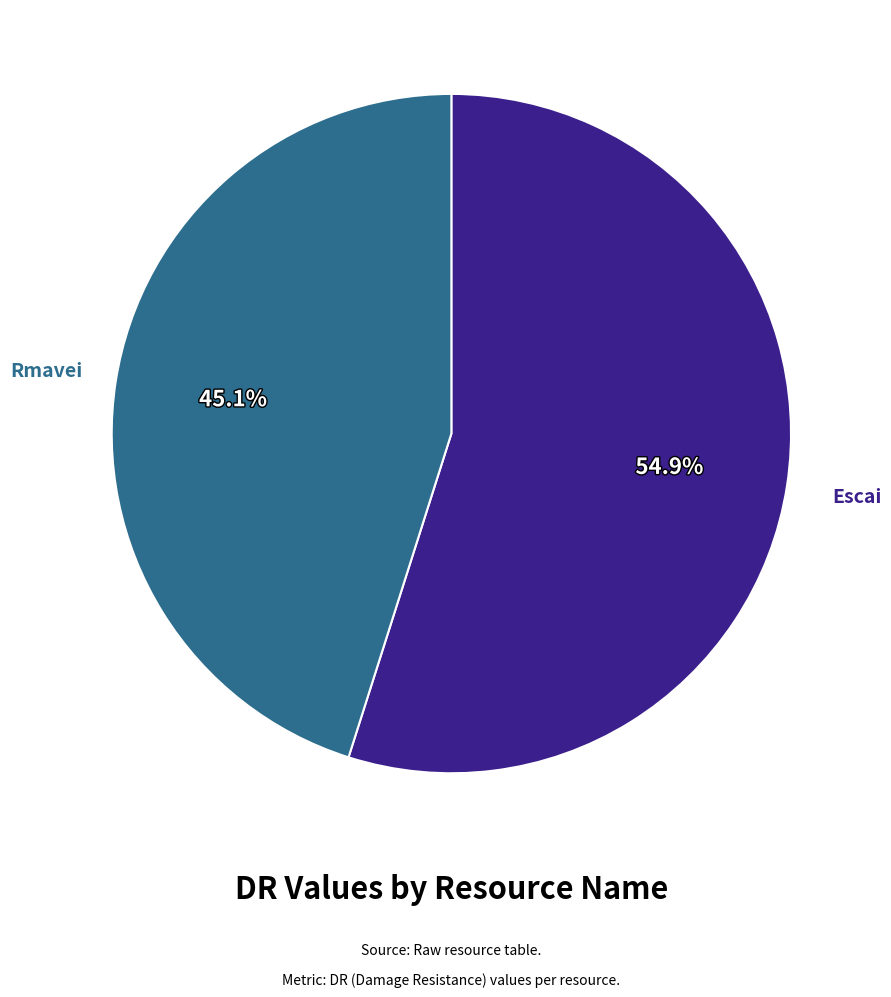

What percentage is the Rmavei slice, to the nearest percent?

45%